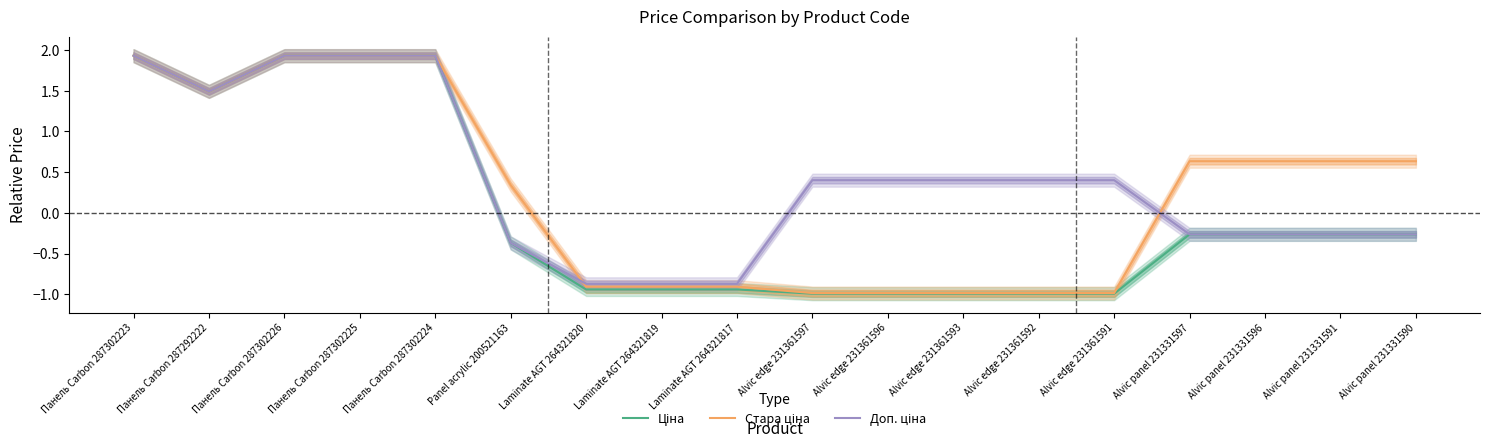

What is the label of the 12th point from the right?

Laminate AGT 264321820